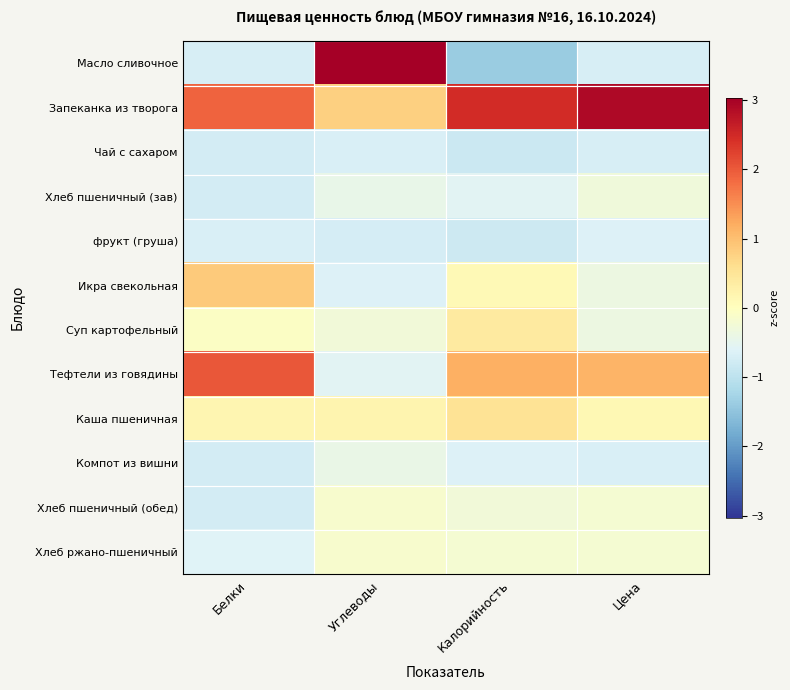

Reading left to right, list all the values displayed in this chart.

Масло сливочное: Белки=-0.7	Углеводы=3.0	Калорийность=-1.4	Цена=-0.7
Запеканка из творога: Белки=1.9	Углеводы=0.8	Калорийность=2.5	Цена=2.9
Чай с сахаром: Белки=-0.7	Углеводы=-0.7	Калорийность=-0.9	Цена=-0.7
Хлеб пшеничный (зав): Белки=-0.7	Углеводы=-0.4	Калорийность=-0.5	Цена=-0.3
фрукт (груша): Белки=-0.7	Углеводы=-0.7	Калорийность=-0.8	Цена=-0.6
Икра свекольная: Белки=0.9	Углеводы=-0.6	Калорийность=0.1	Цена=-0.4
Суп картофельный: Белки=-0.0	Углеводы=-0.3	Калорийность=0.4	Цена=-0.4
Тефтели из говядины: Белки=2.0	Углеводы=-0.5	Калорийность=1.2	Цена=1.1
Каша пшеничная: Белки=0.2	Углеводы=0.2	Калорийность=0.5	Цена=0.1
Компот из вишни: Белки=-0.7	Углеводы=-0.4	Калорийность=-0.6	Цена=-0.7
Хлеб пшеничный (обед): Белки=-0.7	Углеводы=-0.1	Калорийность=-0.3	Цена=-0.2
Хлеб ржано-пшеничный: Белки=-0.6	Углеводы=-0.1	Калорийность=-0.2	Цена=-0.2